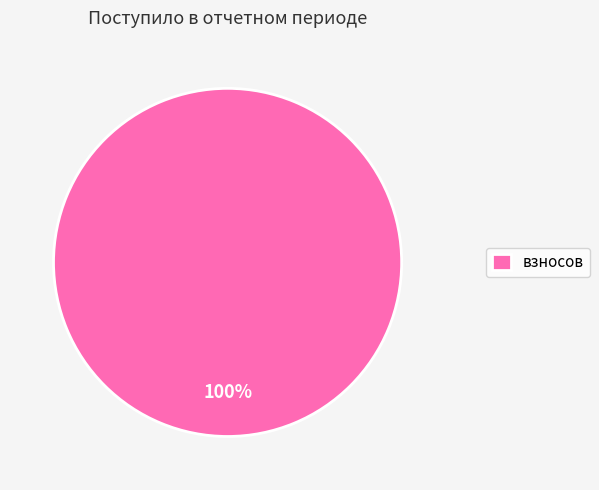

How many slices are in this pie chart?

1